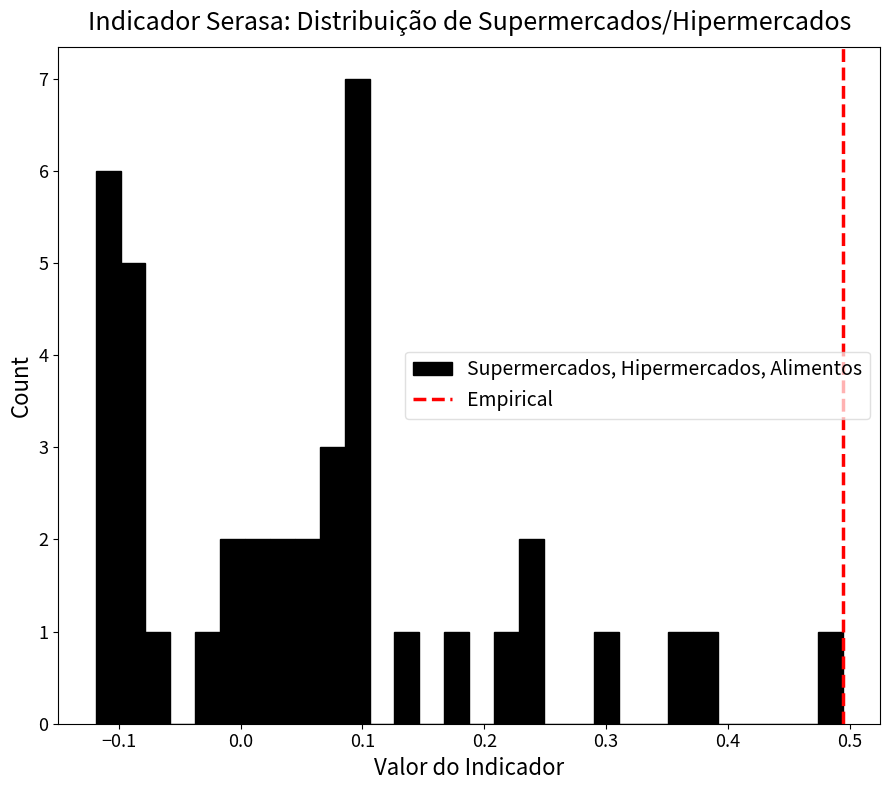

Around what value on the x-axis is the tallest bar? Give the approximate position of its centre, as read against the axis.

0.10